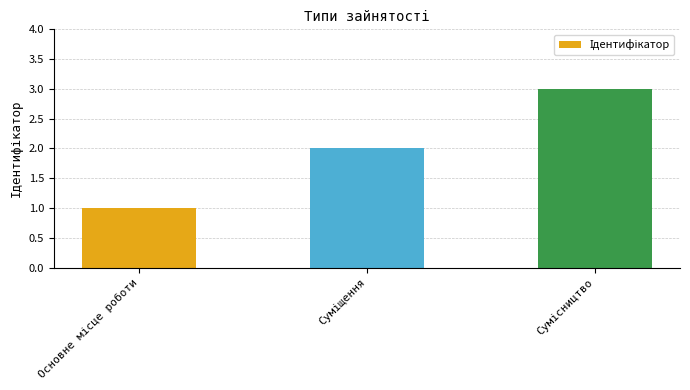

What is the maximum value shown in the chart?

3